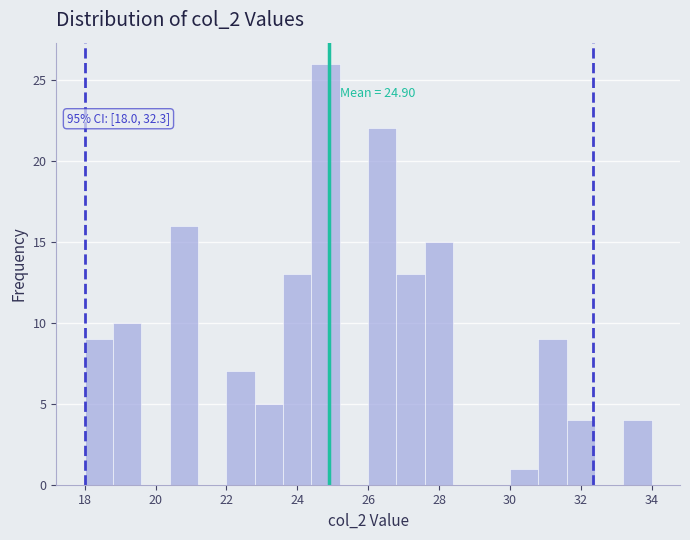

Over which range of the x-axis is the bar tallest?

24.4 to 25.2